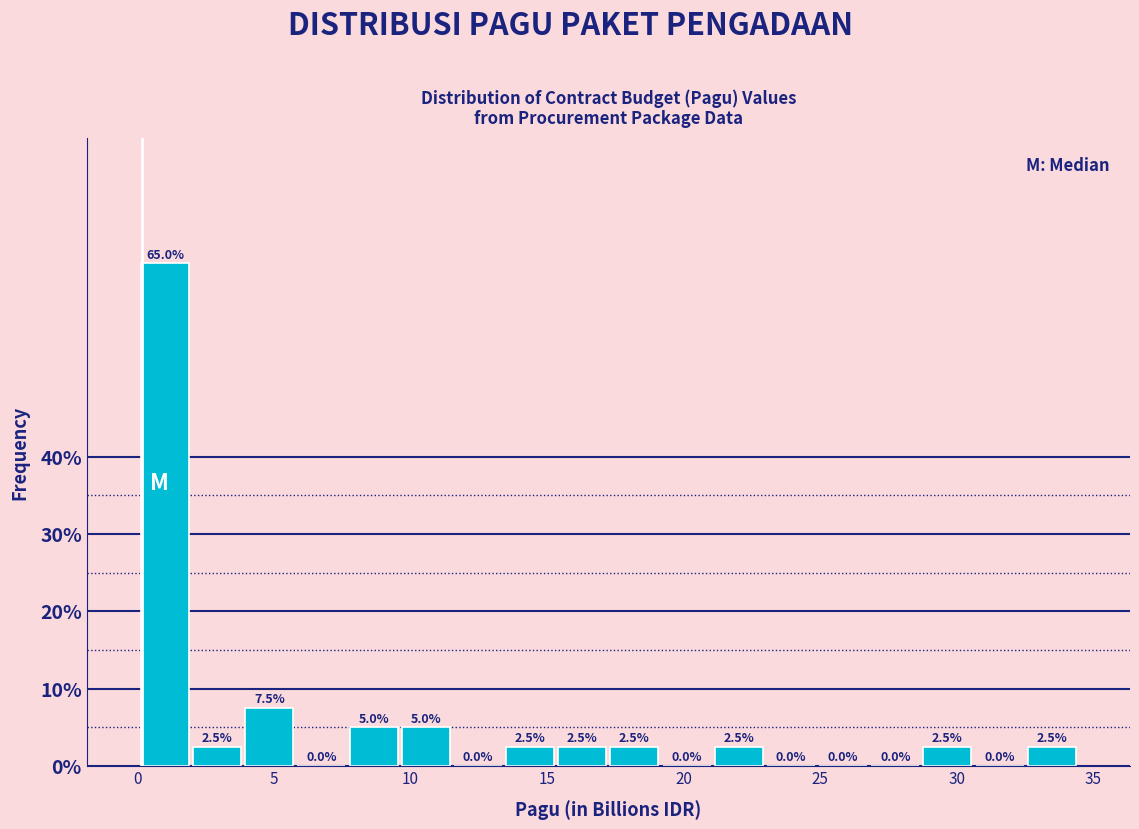

Read against the x-axis, roughly where is the centre of the tallest bar?

1.0